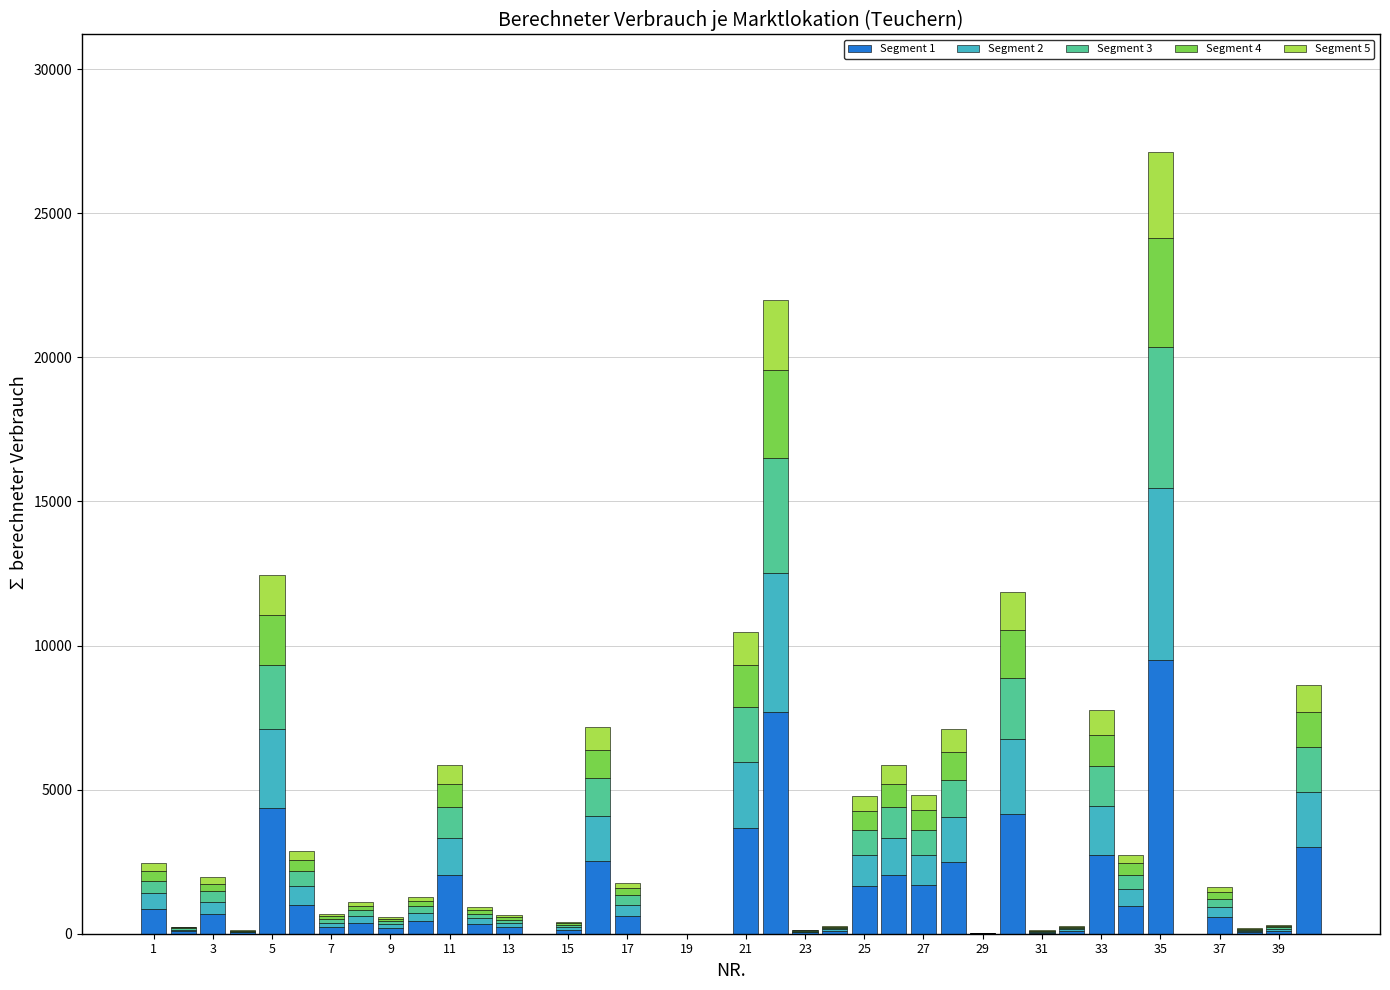

How many data points does each series have?

40